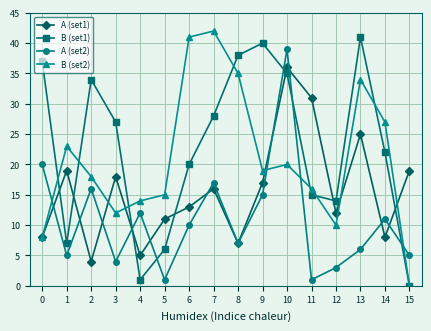

At which category is the sum across all series the highest?

10